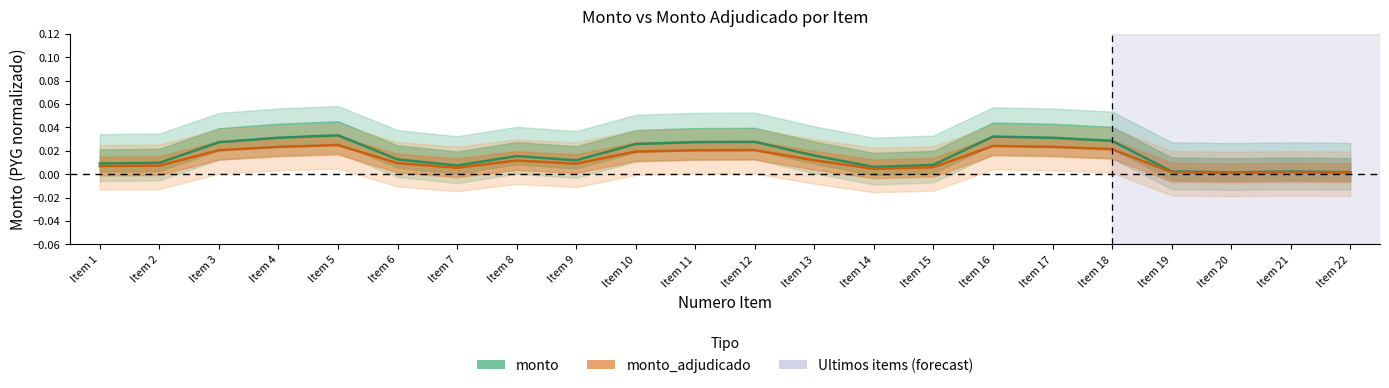

How many categories are shown in the chart?

22